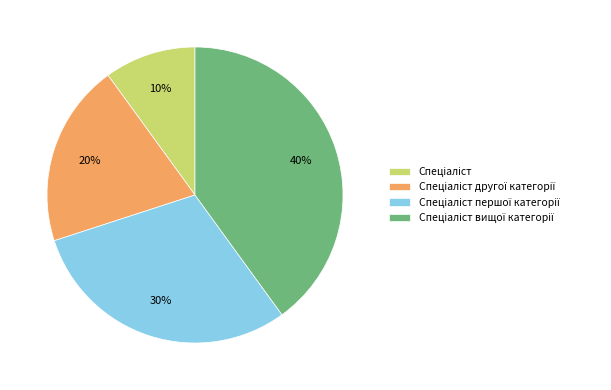

Count the number of slices in the pie.

4